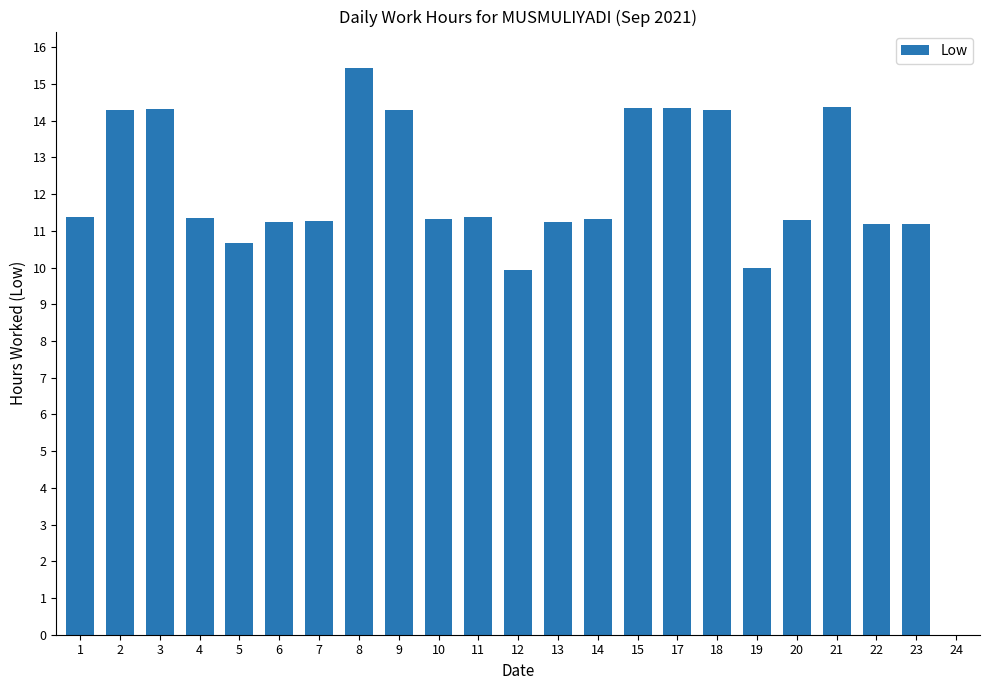

The value at 4 is 7.3. True or false?

False